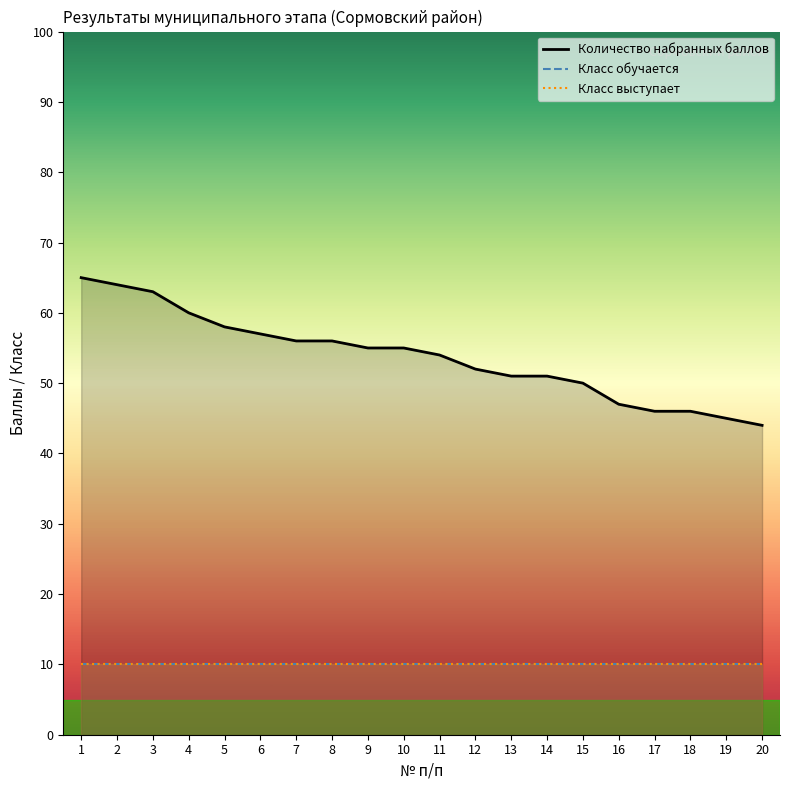

How many lines are shown in the chart?

3